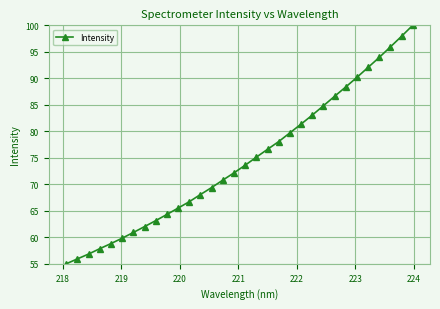

Reading right to left, what are all the values shown in this chart?

100.0	97.9	95.9	93.9	92.1	90.2	88.4	86.6	84.8	83.0	81.4	79.7	78.1	76.6	75.1	73.6	72.2	70.8	69.4	68.1	66.7	65.5	64.3	63.1	62.0	60.9	59.8	58.8	57.9	56.8	55.9	55.0